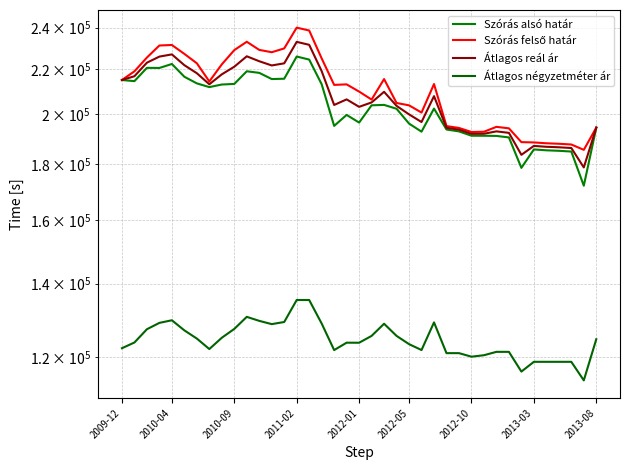

The value of Szórás alsó határ at 2013-08 is 87751. True or false?

False